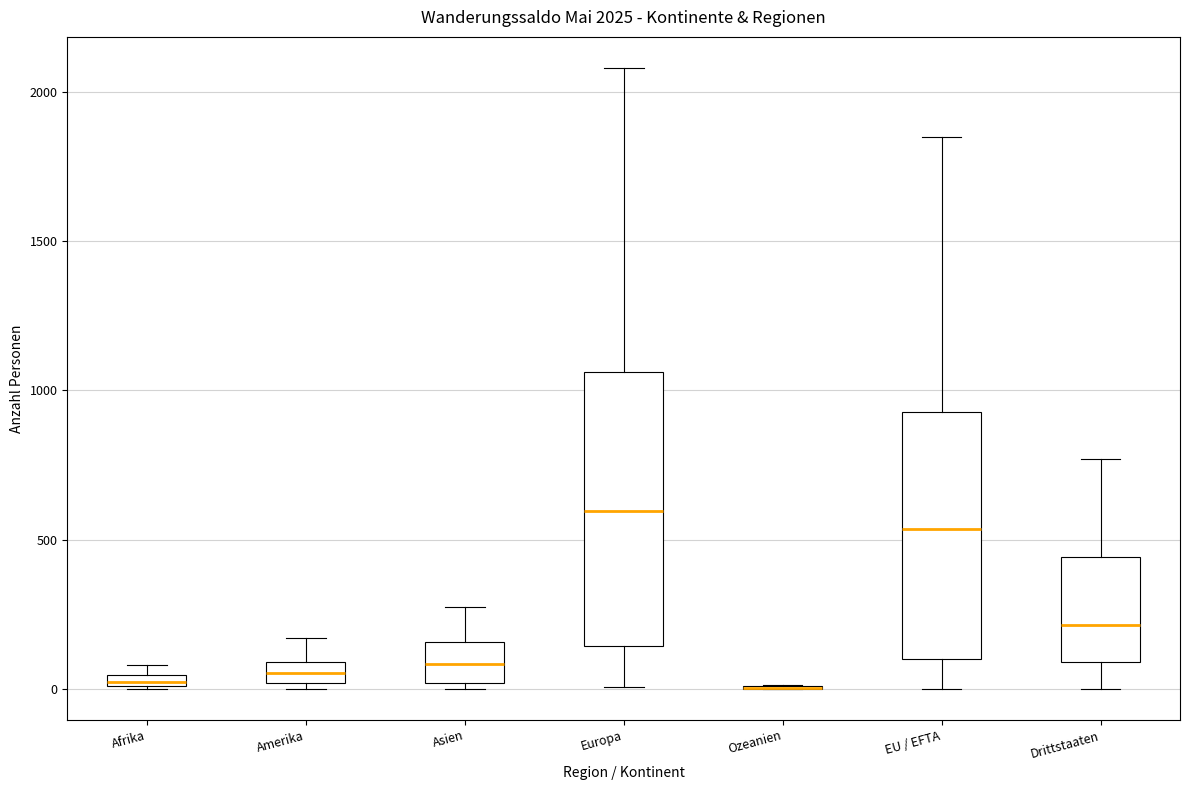

Which box is the tallest, from its lower edge to its upper edge?

Europa